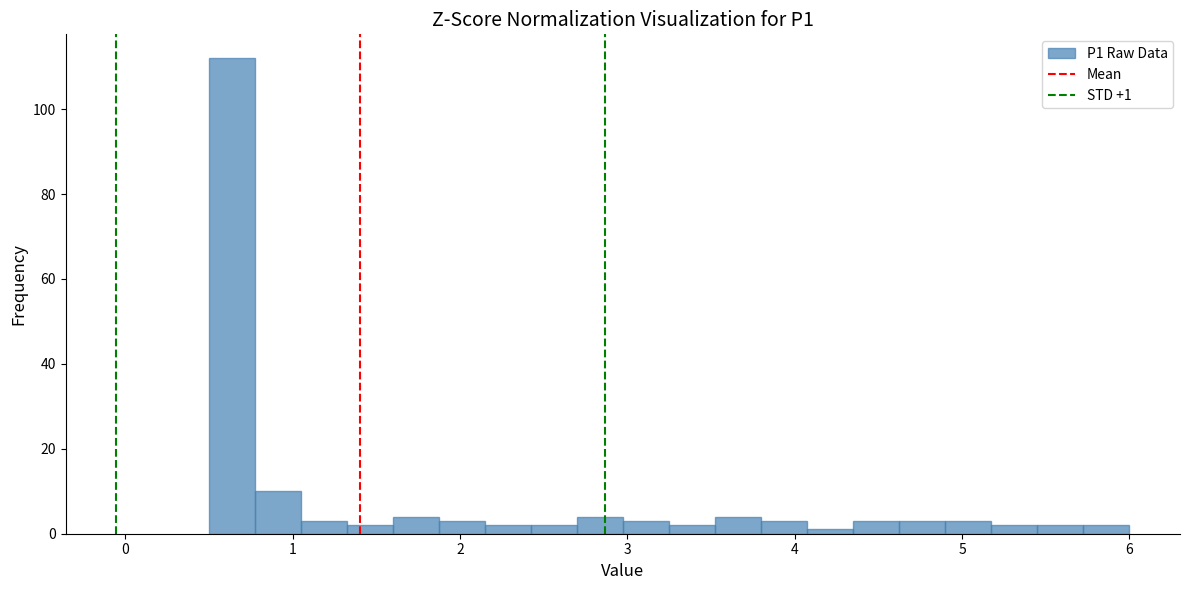

Read against the x-axis, roughly where is the centre of the tallest bar?

0.6